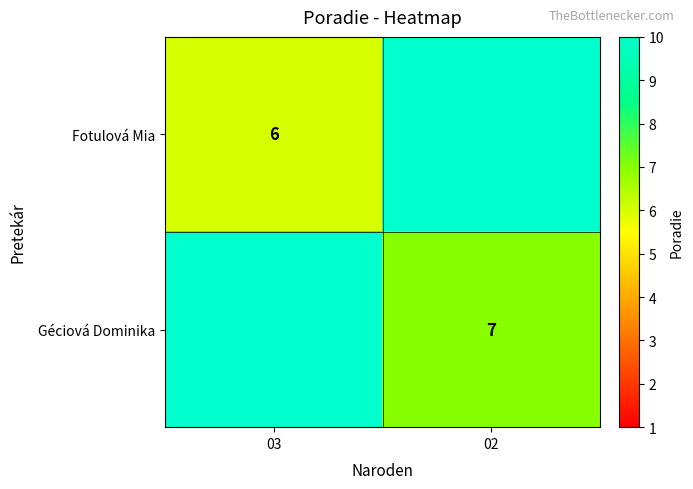

True or false: Géciová Dominika has a value of 11 at 02.

False